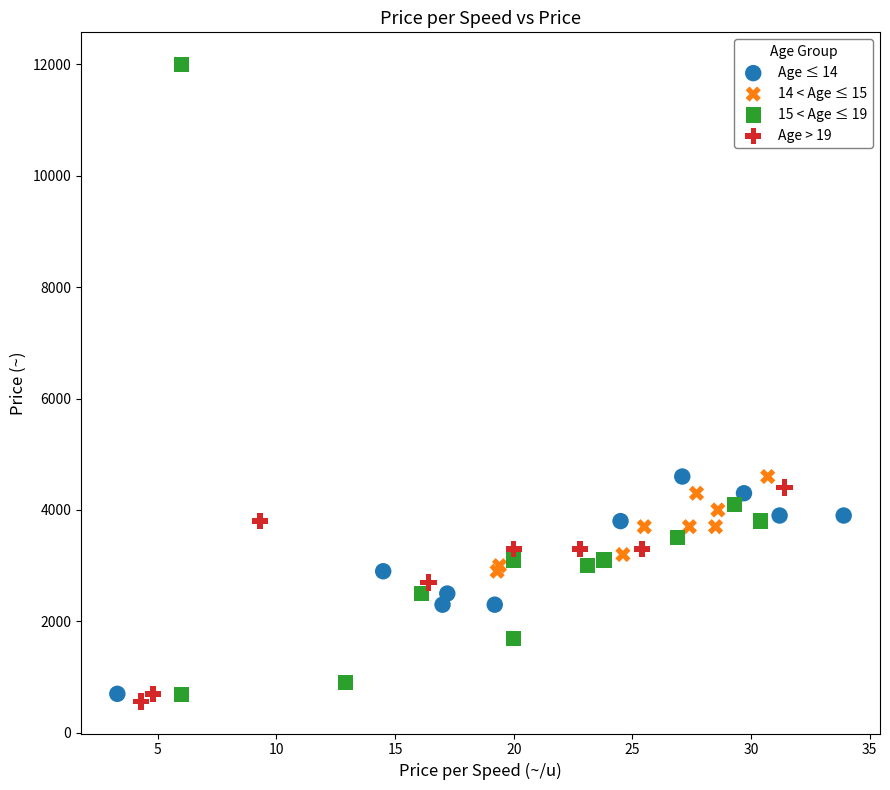

Which series has the largest Y range (max minus min)?

15 < Age ≤ 19